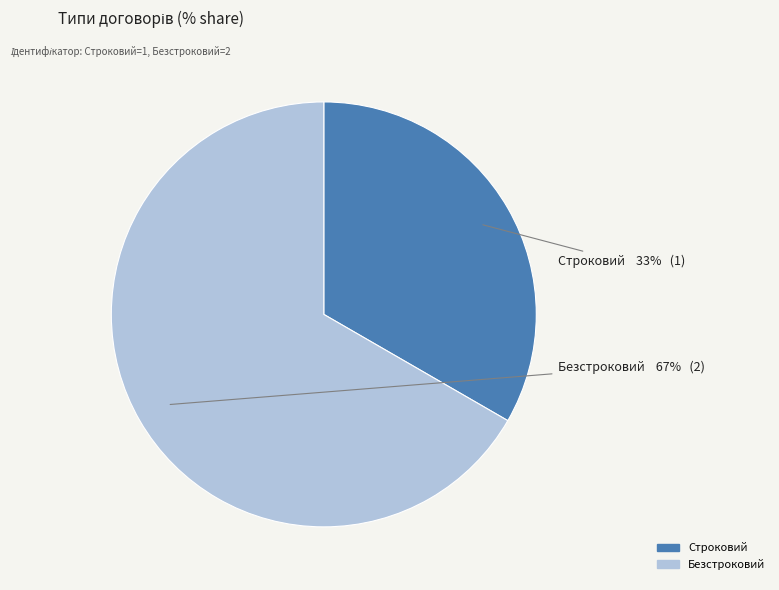

Do Строковий and Безстроковий together represent more than half of the pie?

Yes